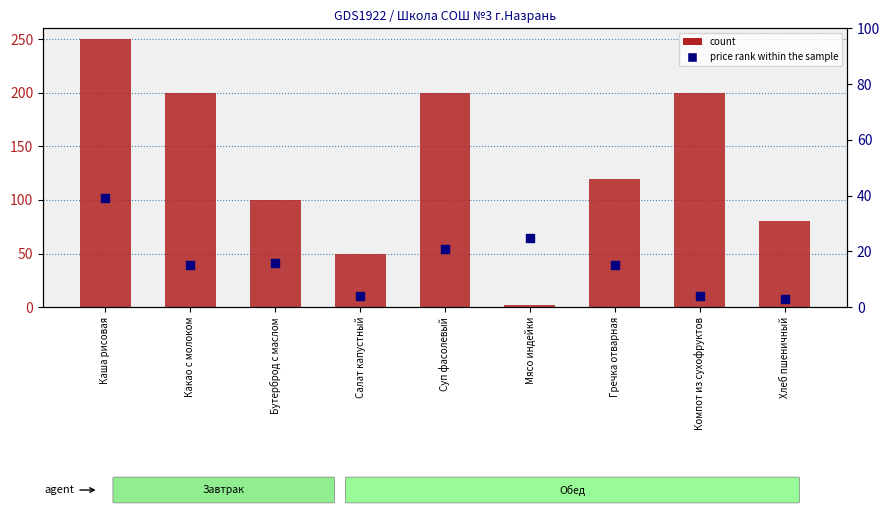

What are all the series names shown in the legend?

count, price rank within the sample